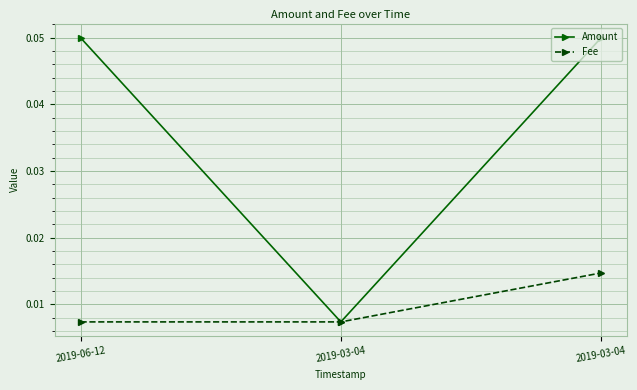

Does the chart have visible grid lines?

Yes